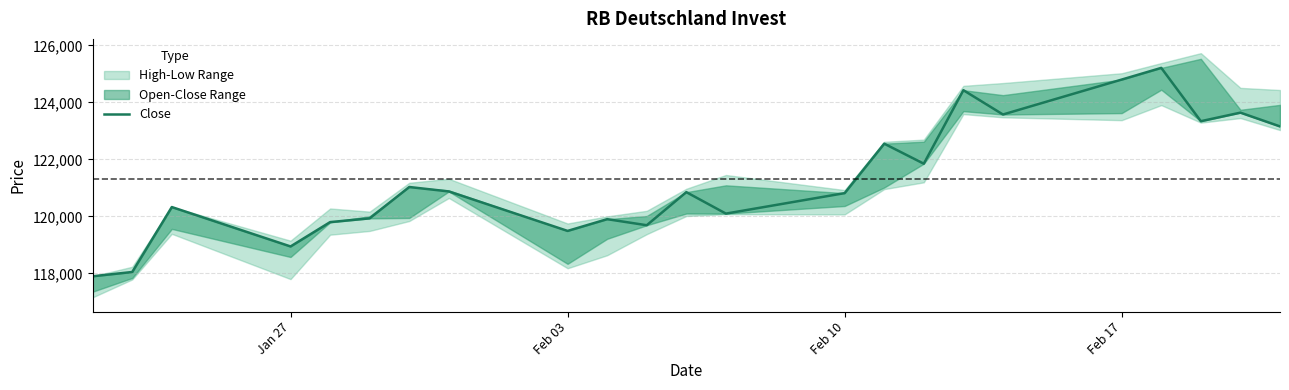

How many lines are shown in the chart?

1